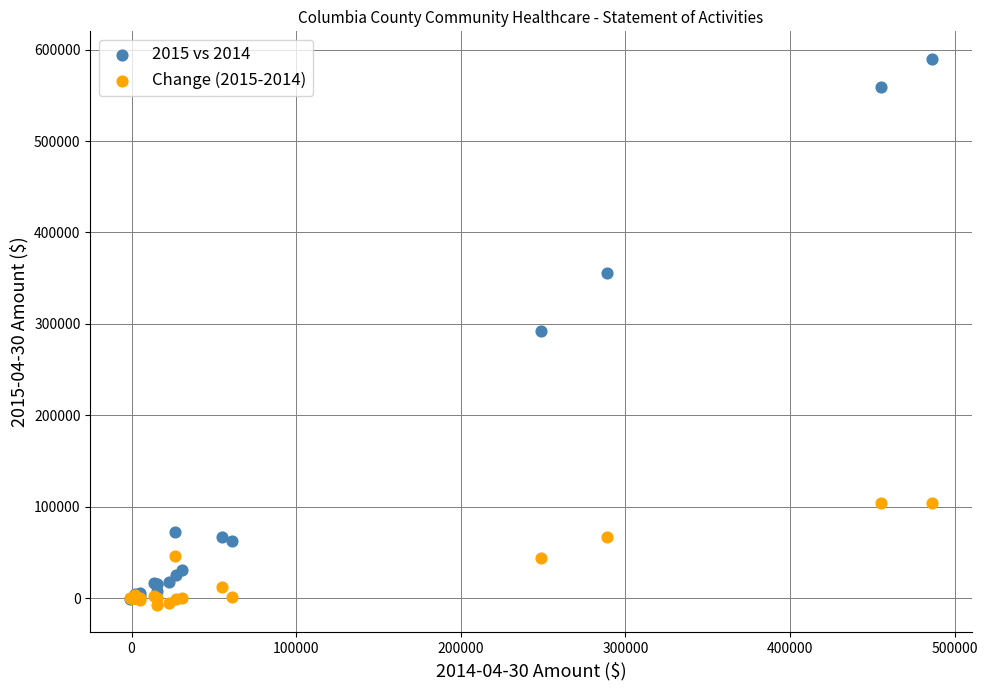

Which series reaches the minimum Y coordinate?

Change (2015-2014)